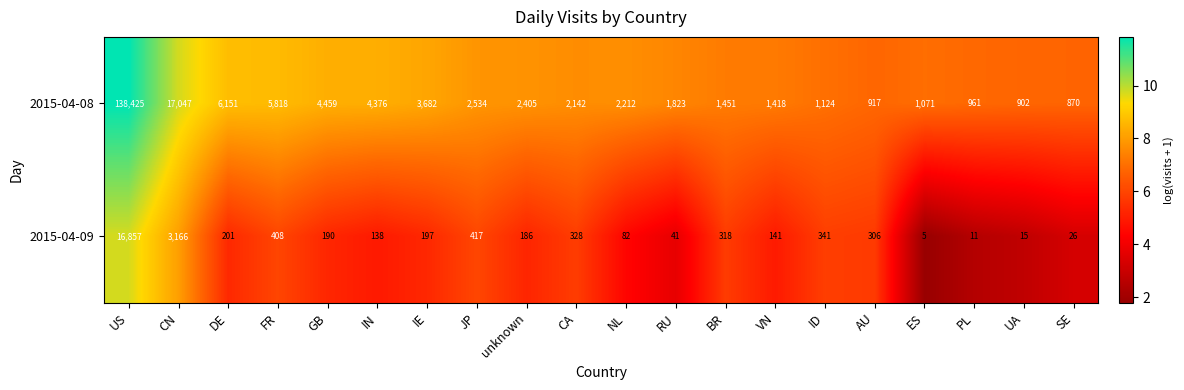

Count the number of data series in this chart.

2